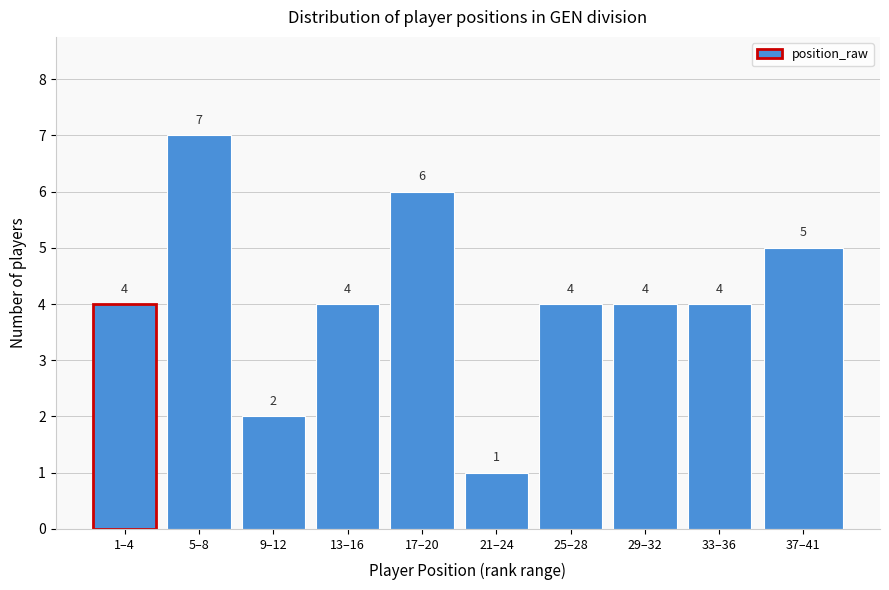

Reading right to left, extract all data points from this chart.

37–41=5	33–36=4	29–32=4	25–28=4	21–24=1	17–20=6	13–16=4	9–12=2	5–8=7	1–4=4